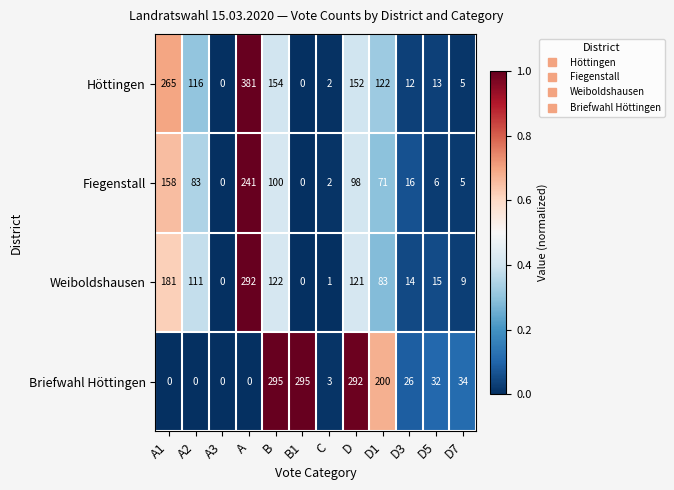

At which category is the sum across all series the highest?

A